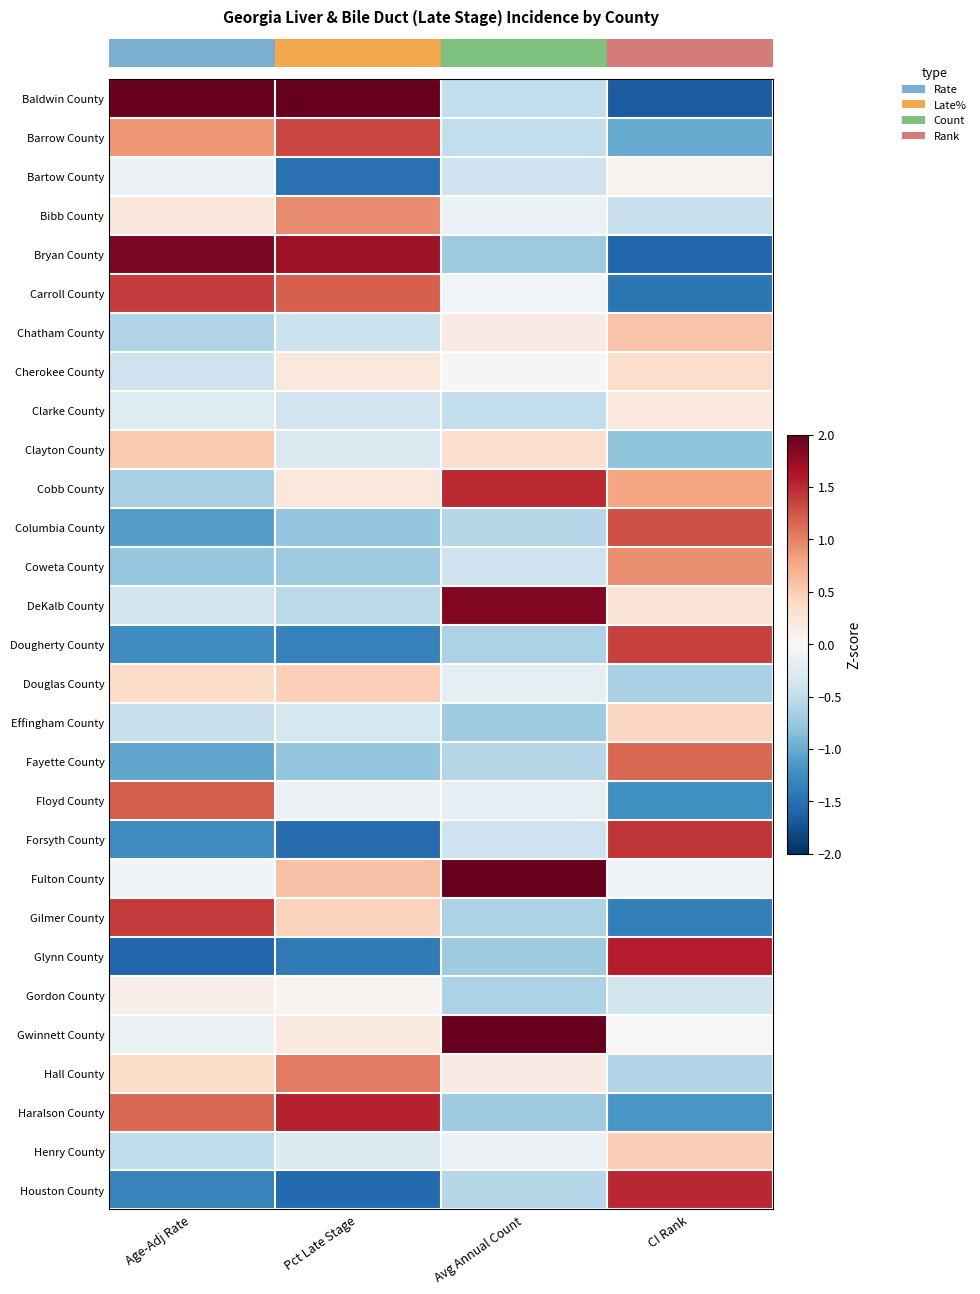

At how many categories does at least one series exceed 0?

4